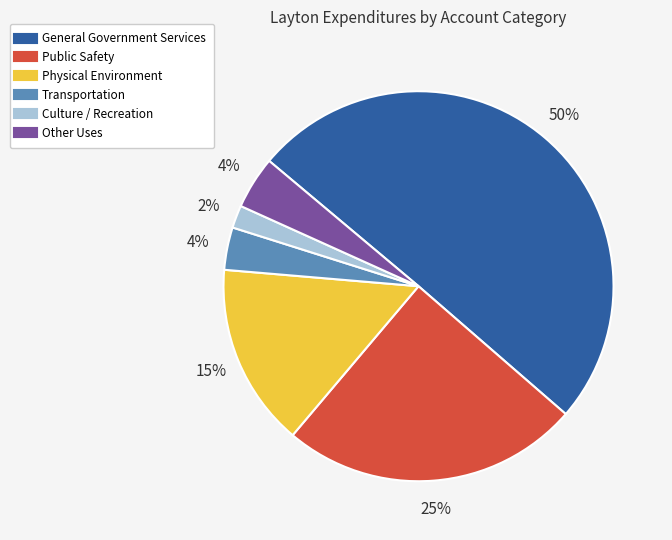

What is the smallest slice in the pie chart?

Culture / Recreation